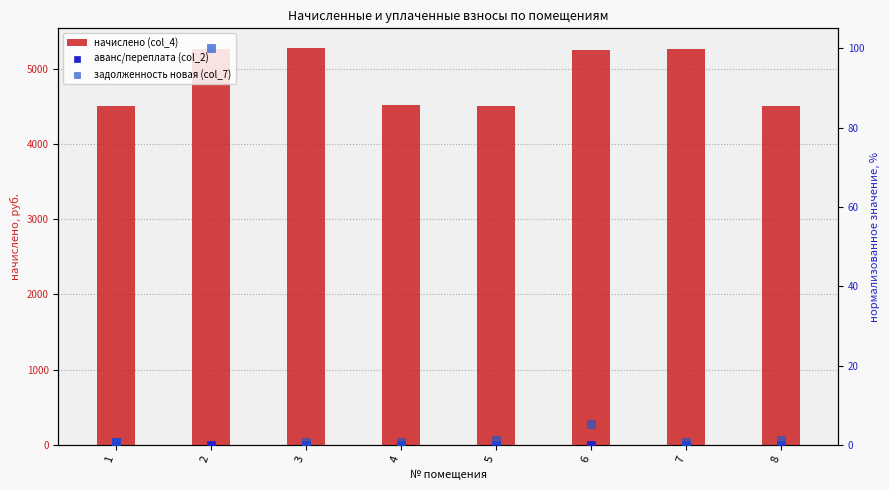

Which series contains the highest Y value?

начислено (col_4)